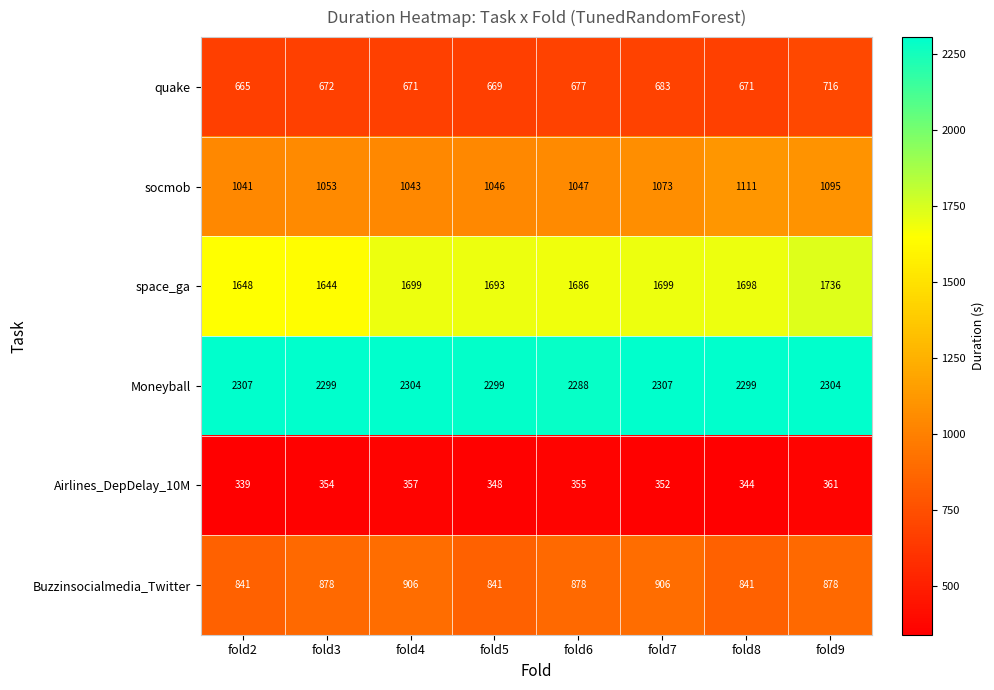

What is the sum of all quake values?

5424